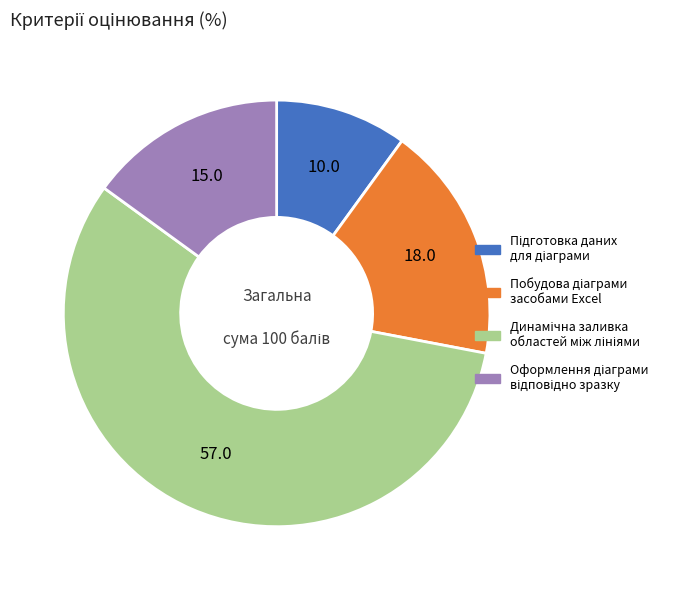

Is there any slice that represents more than half of the pie?

Yes